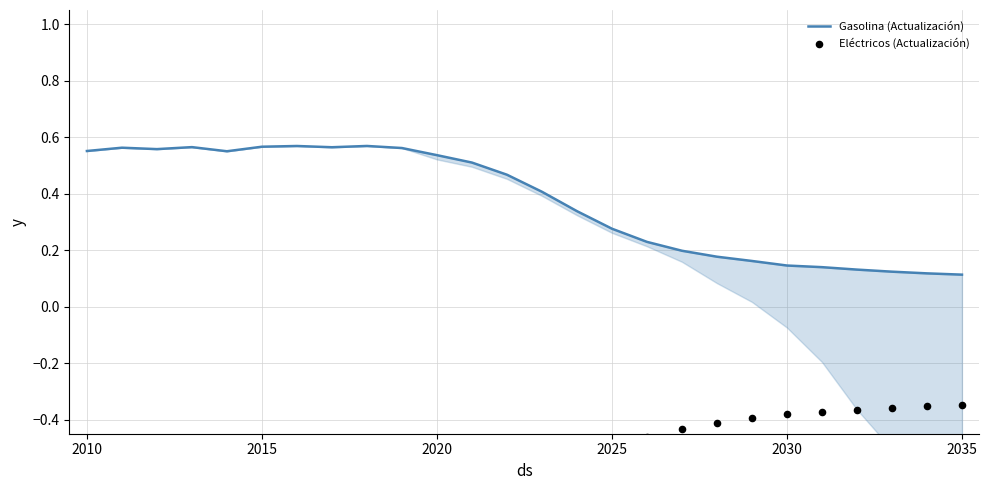

Which series has the widest spread of Y values?

Gasolina (Actualización)